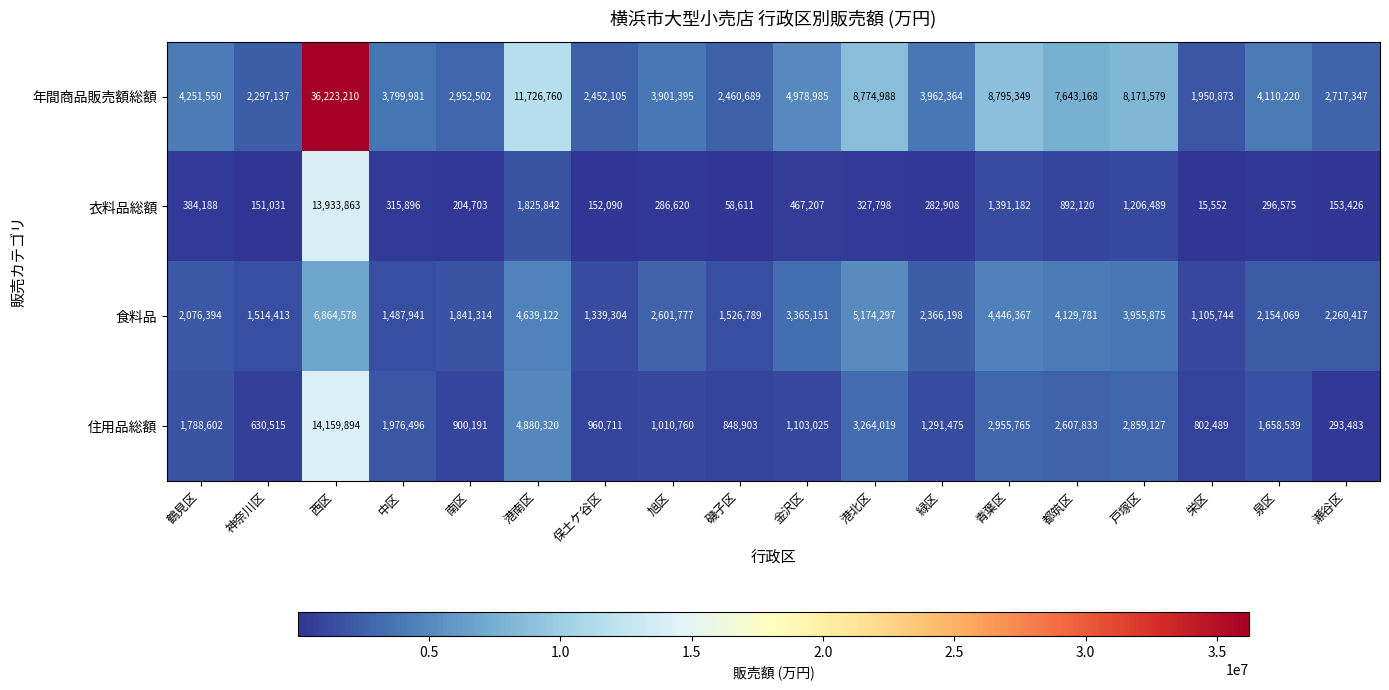

At which category does the chart reach its peak across all series?

西区